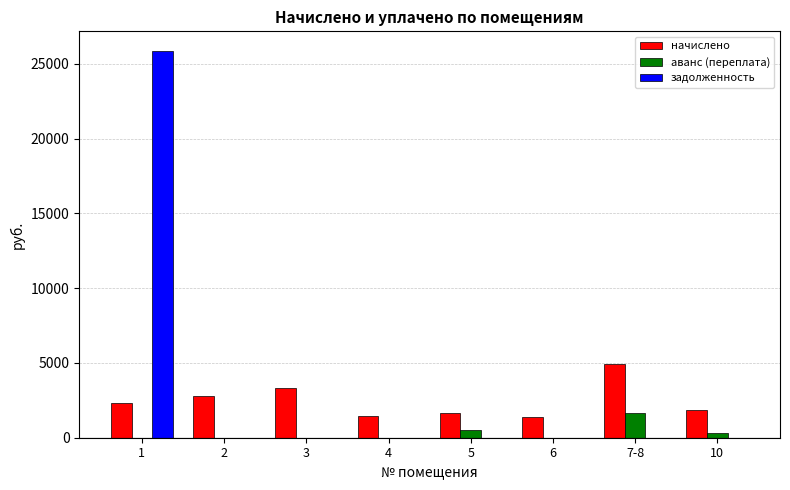

Between 1 and 4, which series saw the biggest shift?

задолженность